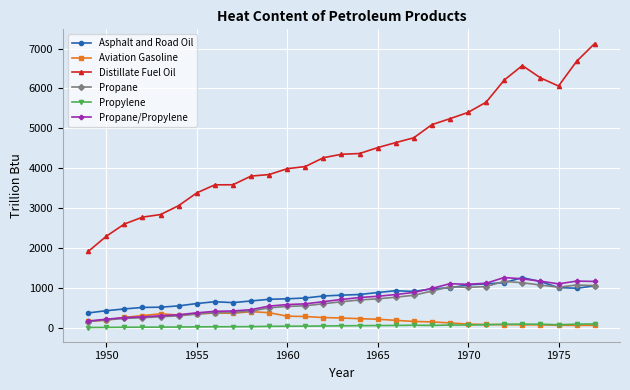

How many lines are shown in the chart?

6